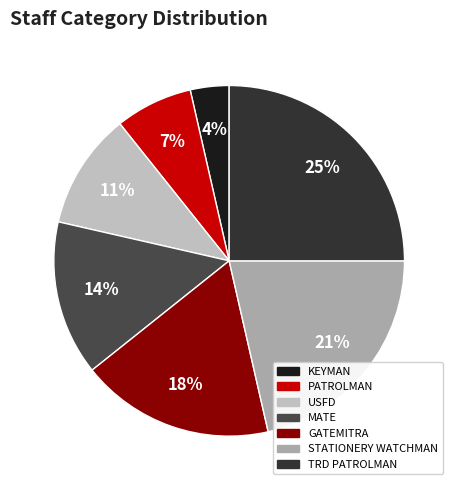

Does any single category account for the majority?

No